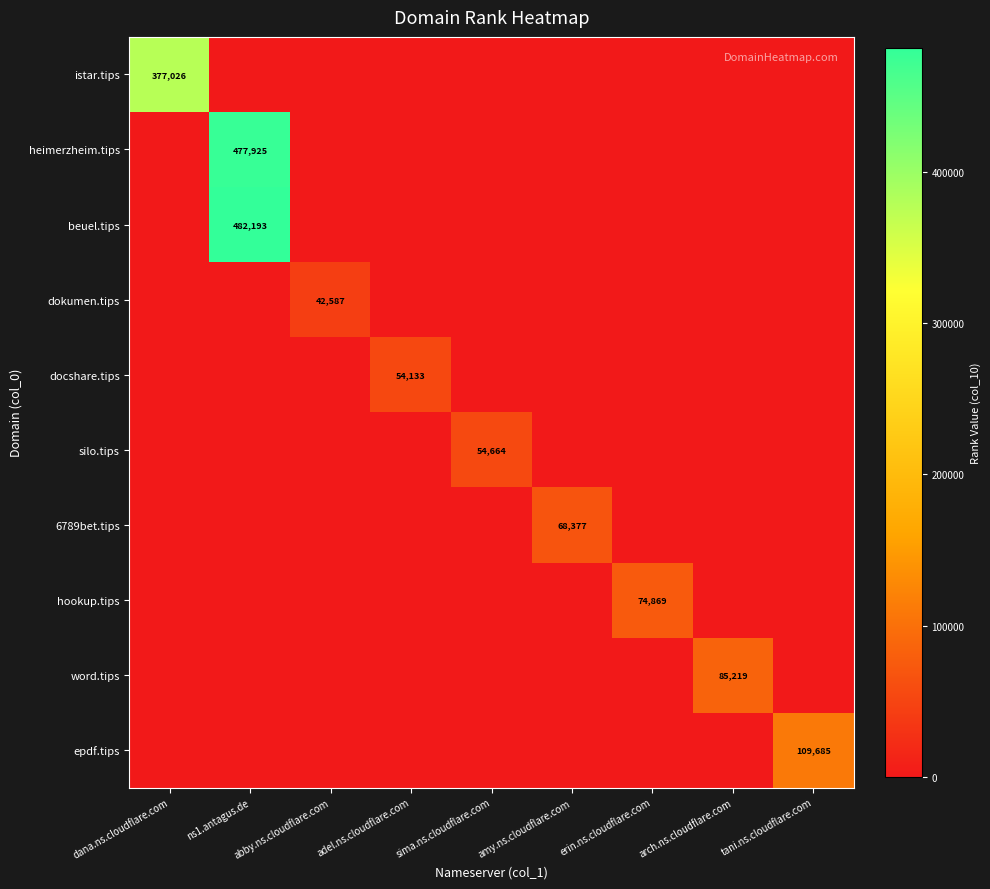

At which category does the chart reach its minimum across all series?

ns1.antagus.de